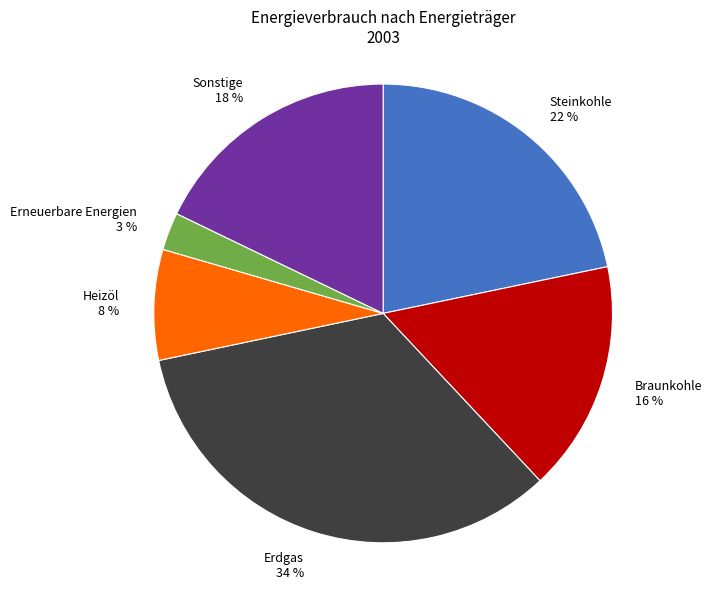

Which category has the smallest portion of the pie?

Erneuerbare Energien